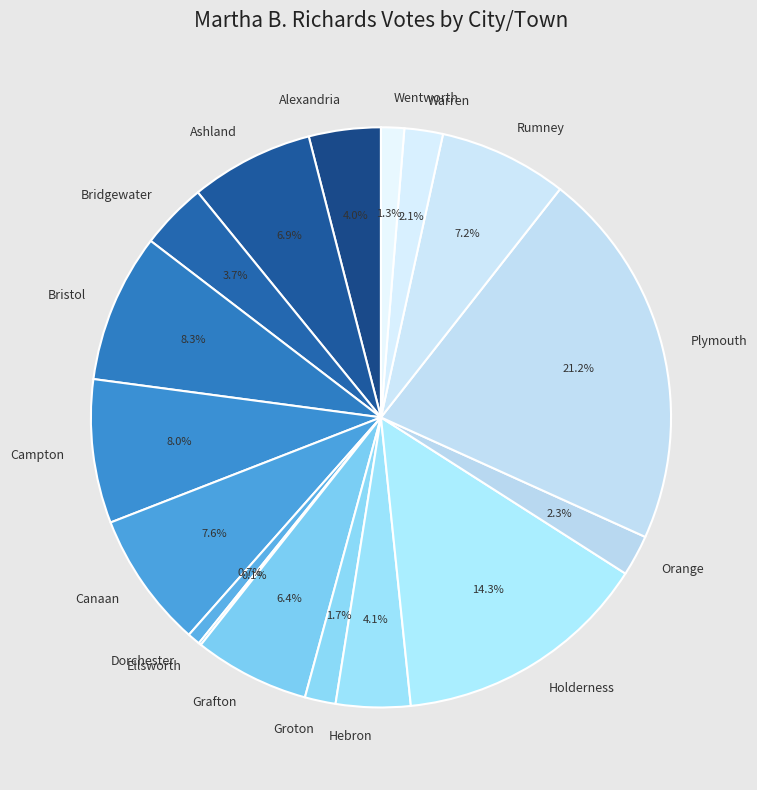

What is the smallest slice in the pie chart?

Ellsworth